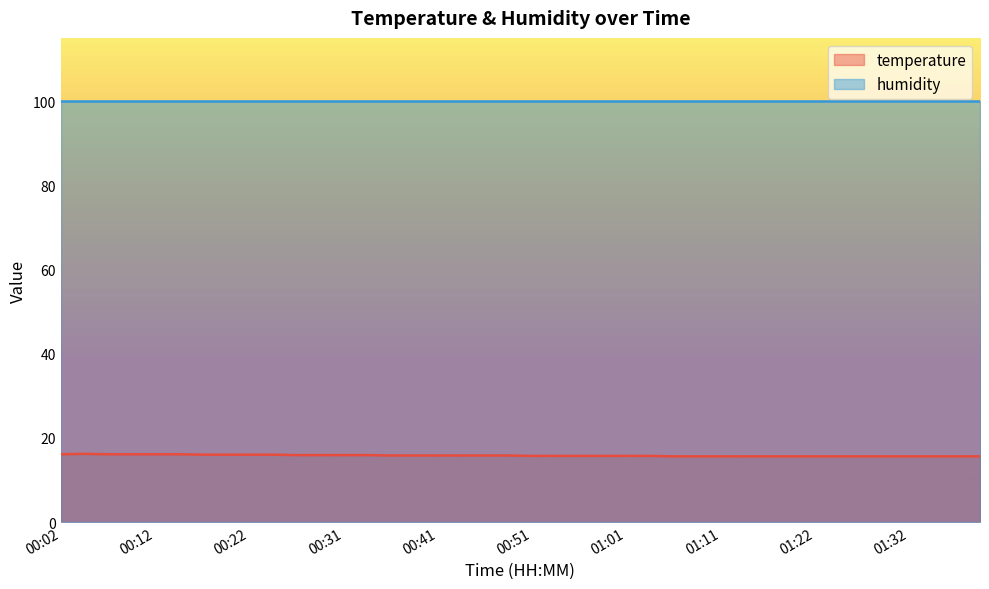

What is the label of the 36th point from the right?

00:12